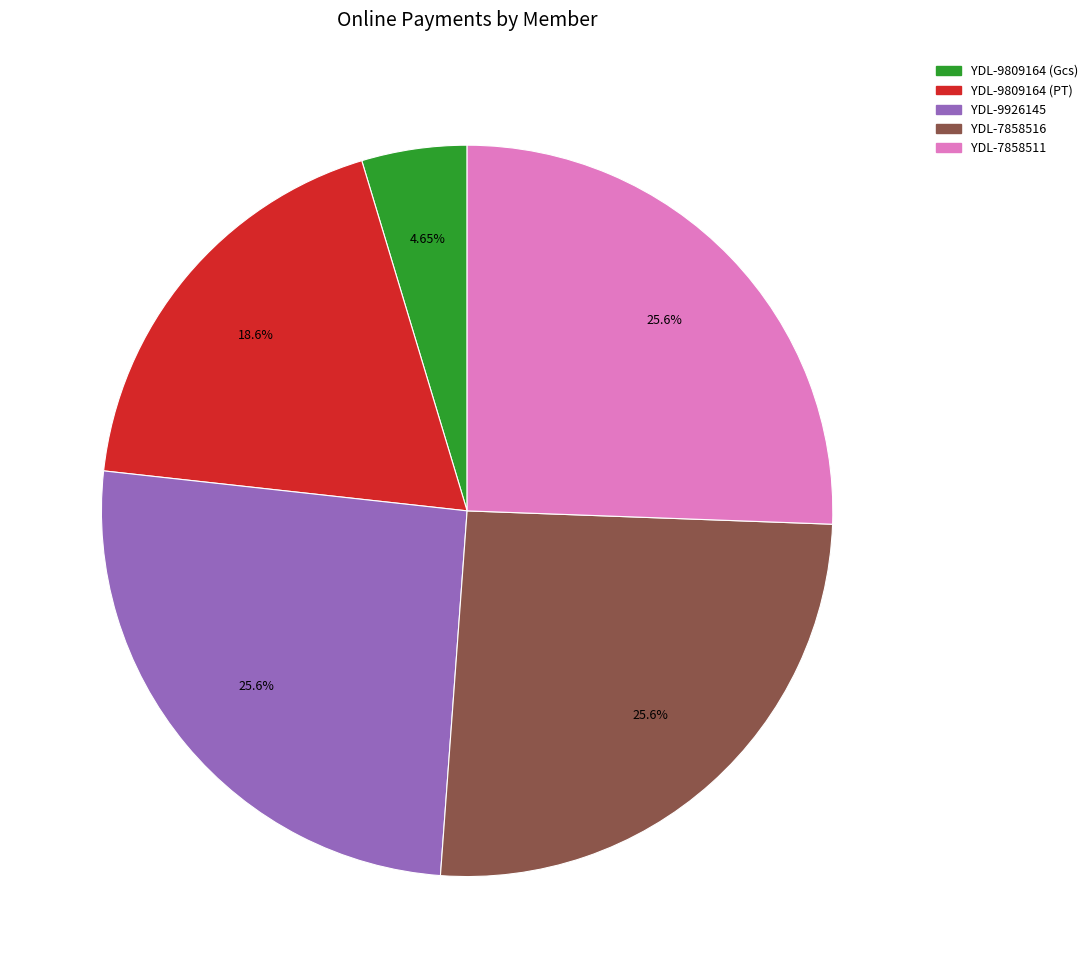

Is there any slice that represents more than half of the pie?

No